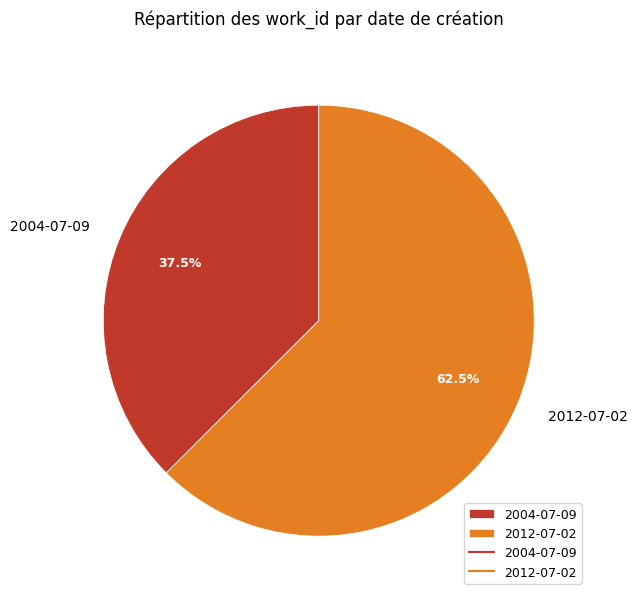

Which slice is the largest?

2012-07-02